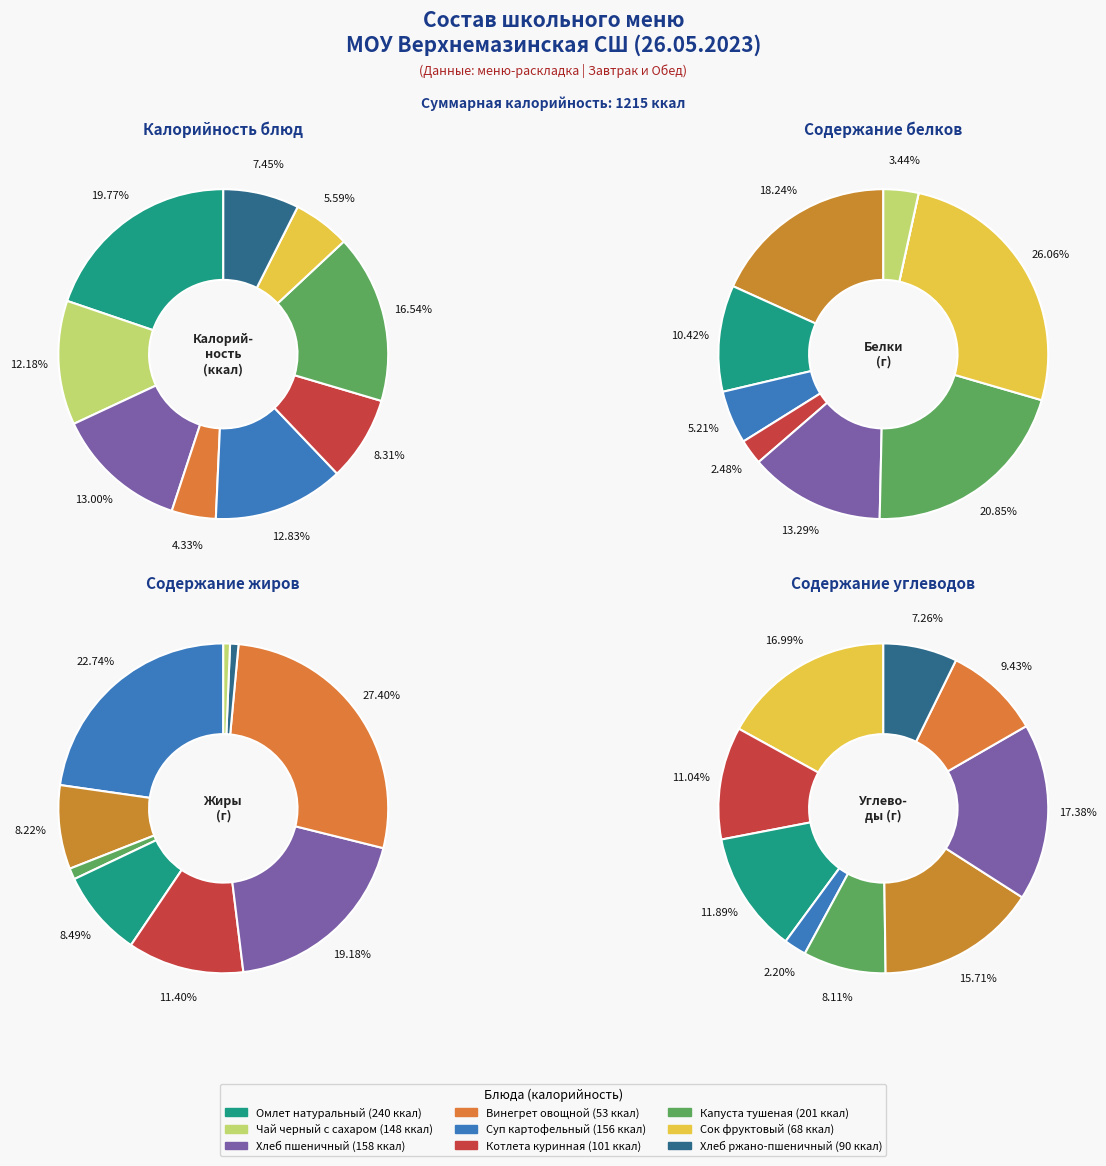

To the nearest percent, what percentage of the pie is Суп картофельный?

13%